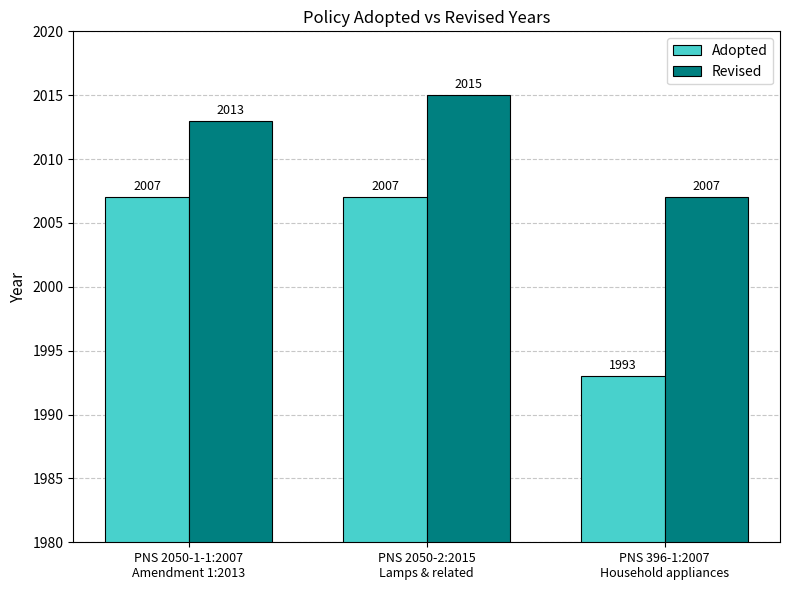

What is the difference between the Adopted values at PNS 396-1:2007
Household appliances and PNS 2050-1-1:2007
Amendment 1:2013?

14